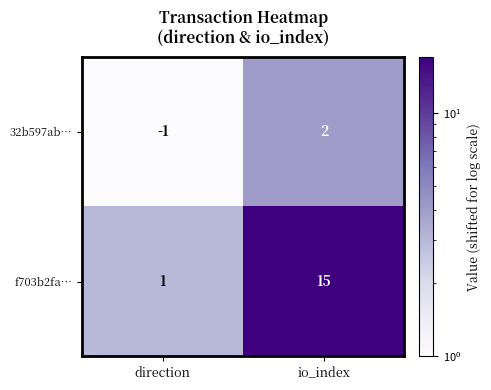

Rank the series at direction from lowest to highest value.

32b597ab…, f703b2fa…